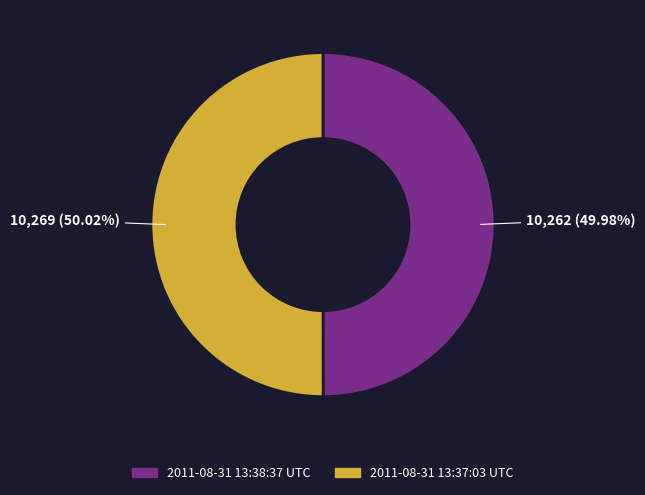

Combined, what portion of the pie is 2011-08-31 13:37:03 UTC and 2011-08-31 13:38:37 UTC?

100.0%